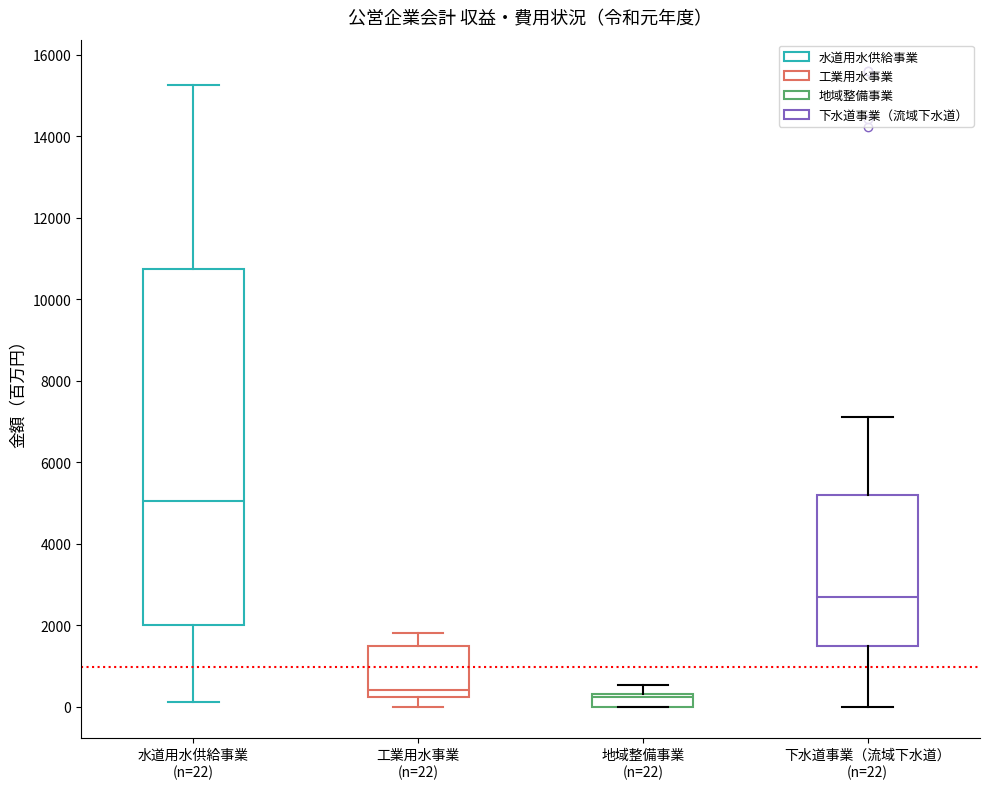

Reading left to right, read every box against the y-axis: the position of its median line, the range the box covers, and the ends of its whiskers. The values are not printed on the chart, so give them approximately, as read against the axis.

水道用水供給事業 (n=22): median 5000, box 2000 to 10800, whiskers 200 to 15200
工業用水事業 (n=22): median 400, box 200 to 1400, whiskers 0 to 1800
地域整備事業 (n=22): median 200, box 0 to 400, whiskers 0 to 600
下水道事業（流域下水道） (n=22): median 2600, box 1400 to 5200, whiskers 0 to 7200